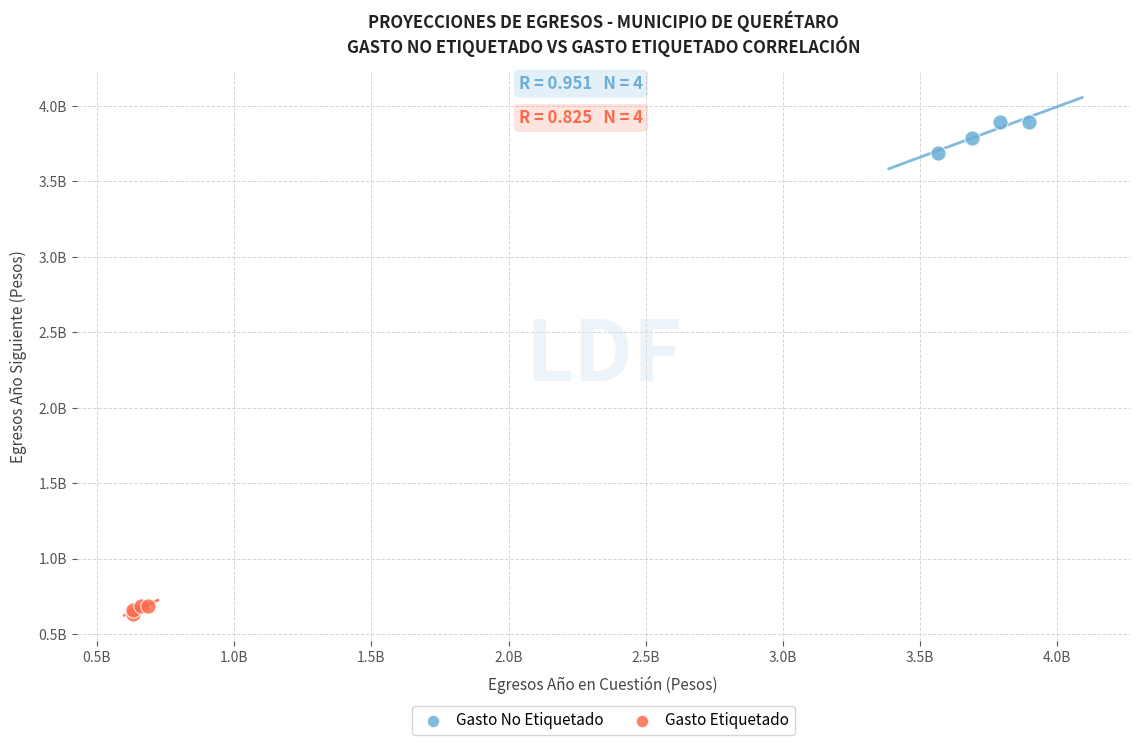

What are all the series names shown in the legend?

Gasto No Etiquetado, Gasto Etiquetado